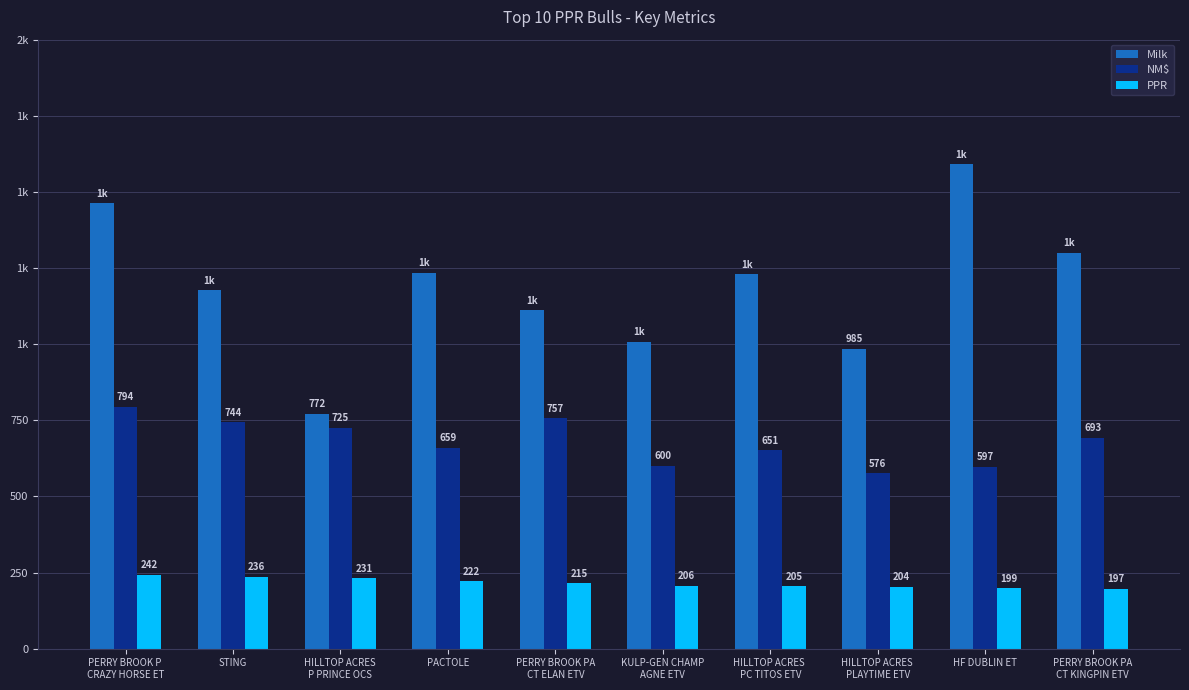

What is the label of the 7th bar from the right?

PACTOLE